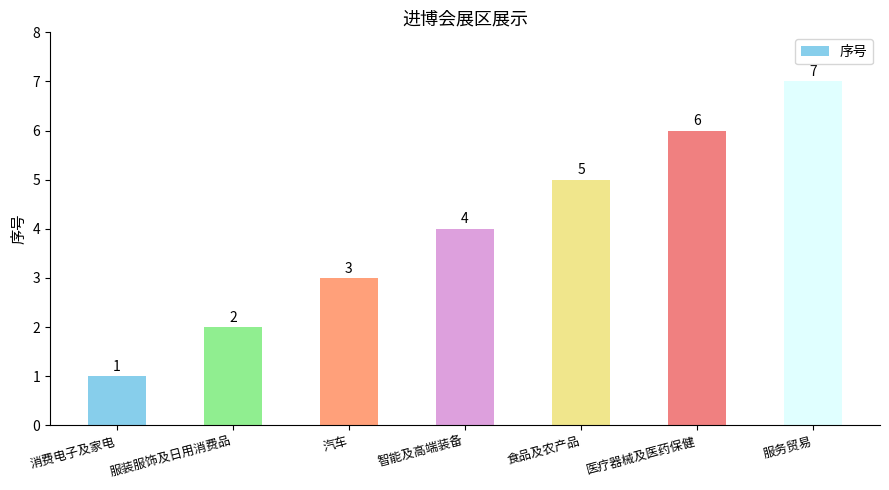

How many series are shown in this chart?

1